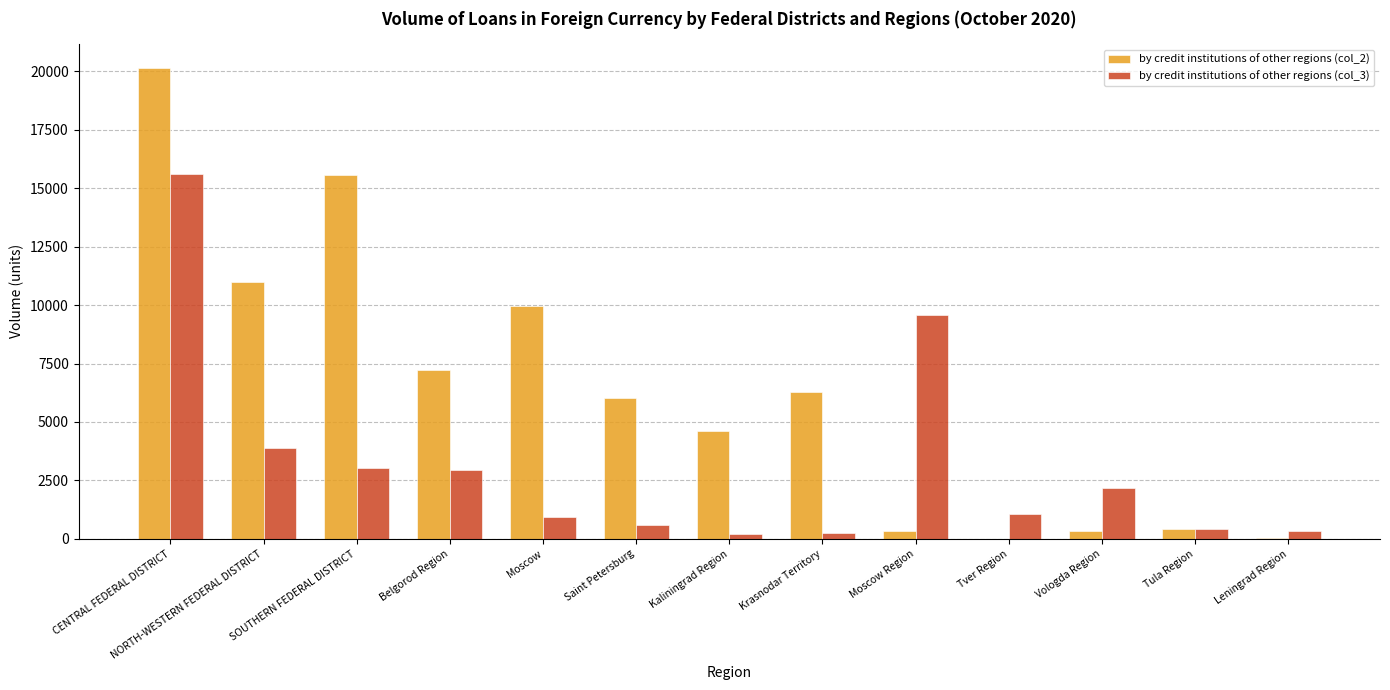

How many data points does each series have?

13